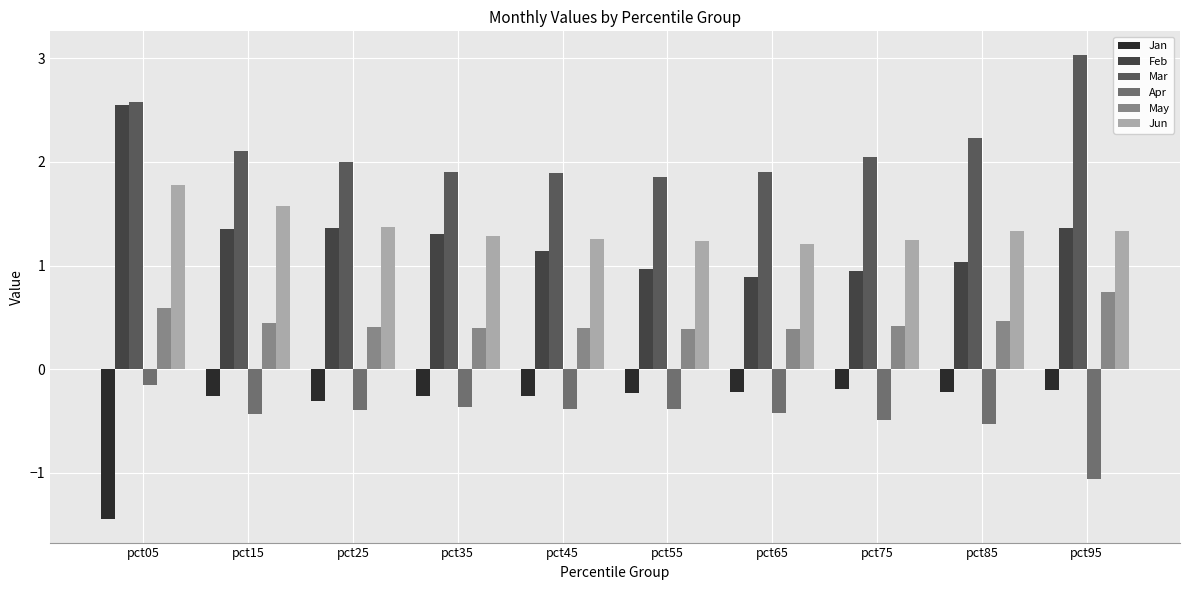

What is the sum of the Jan values at pct45 and pct75?

-0.5